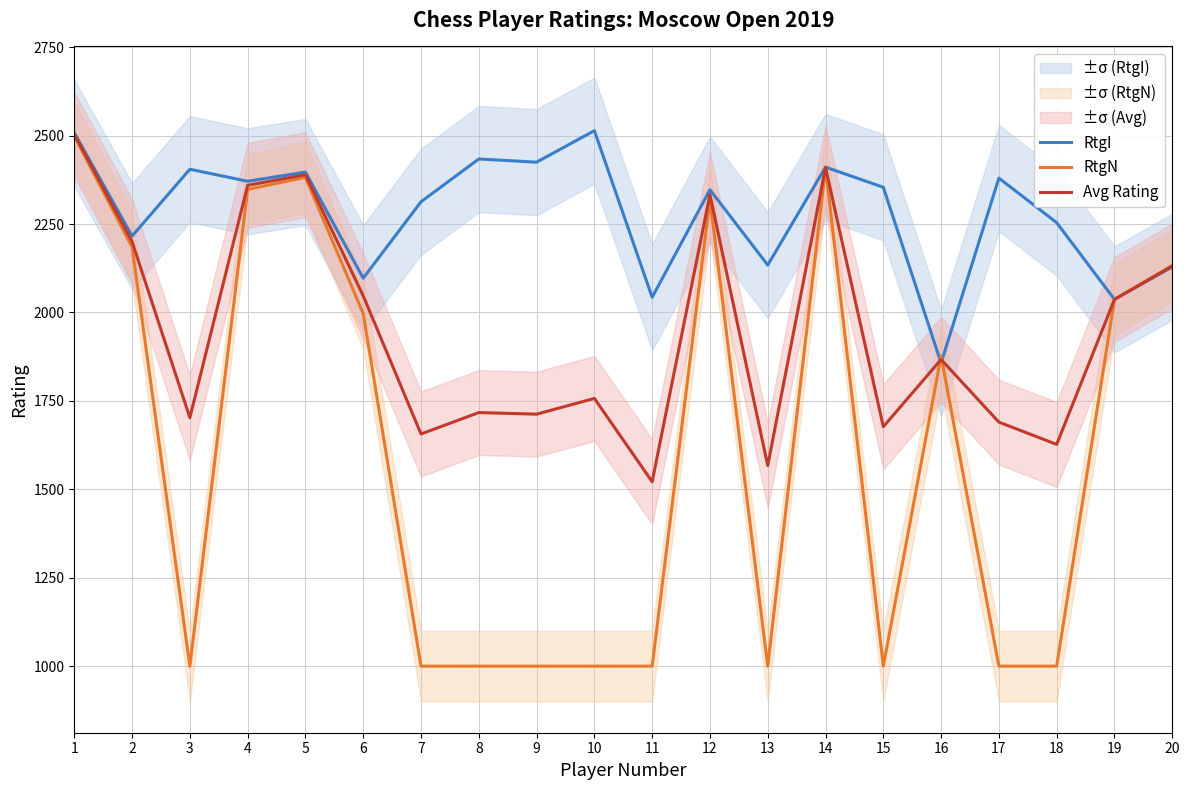

What is the highest value of the RtgI series?

2514.0